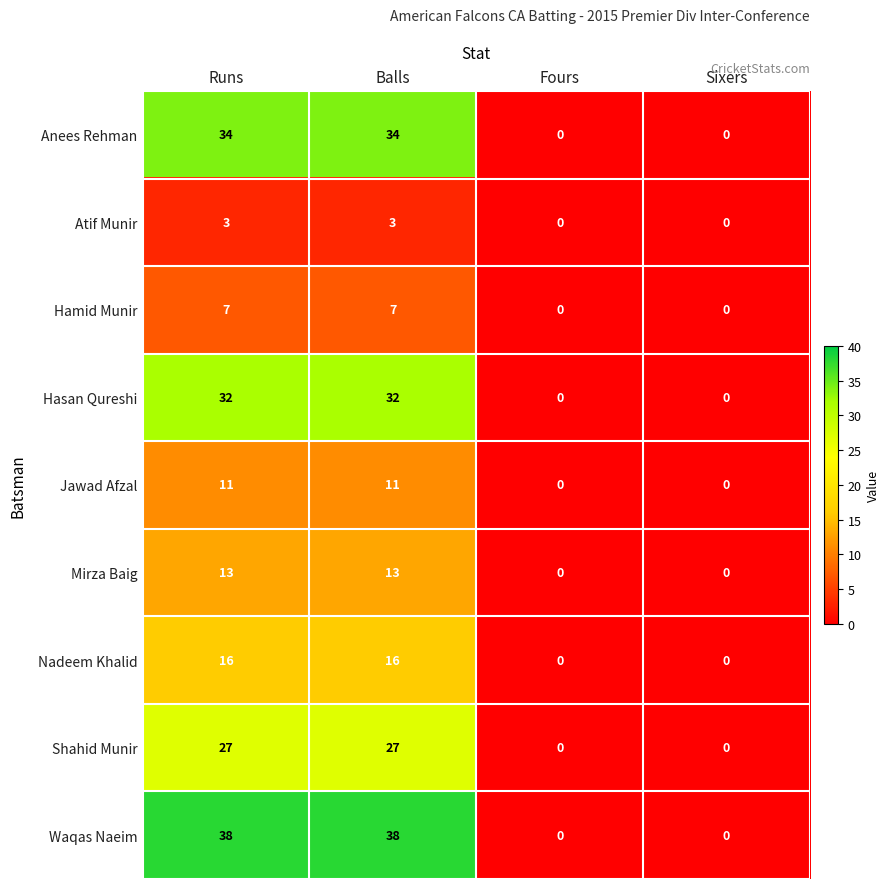

At how many categories does at least one series exceed 27?

2